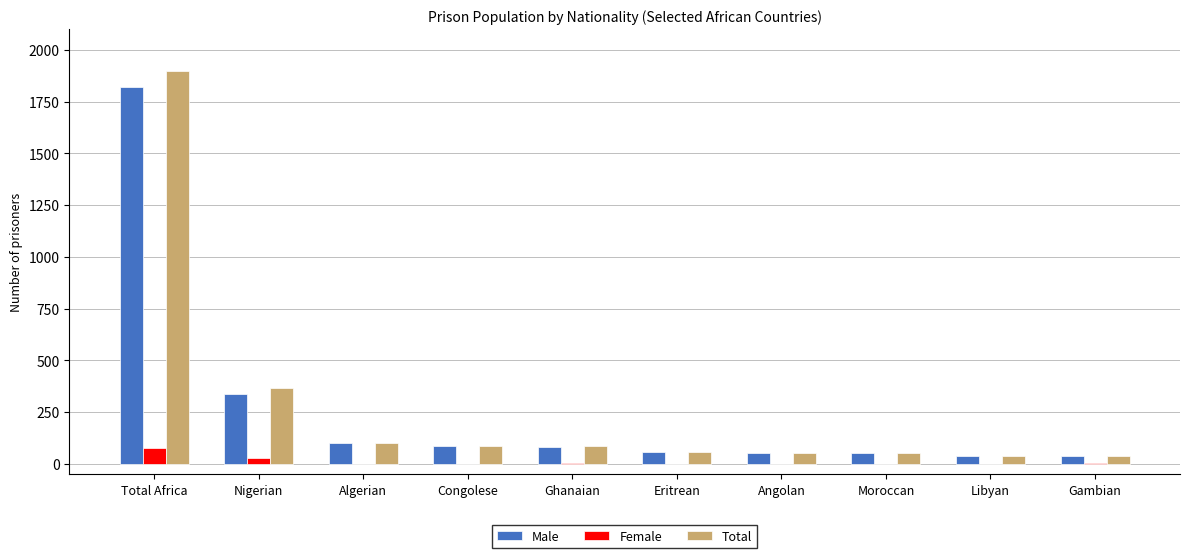

How many groups of bars are there?

10